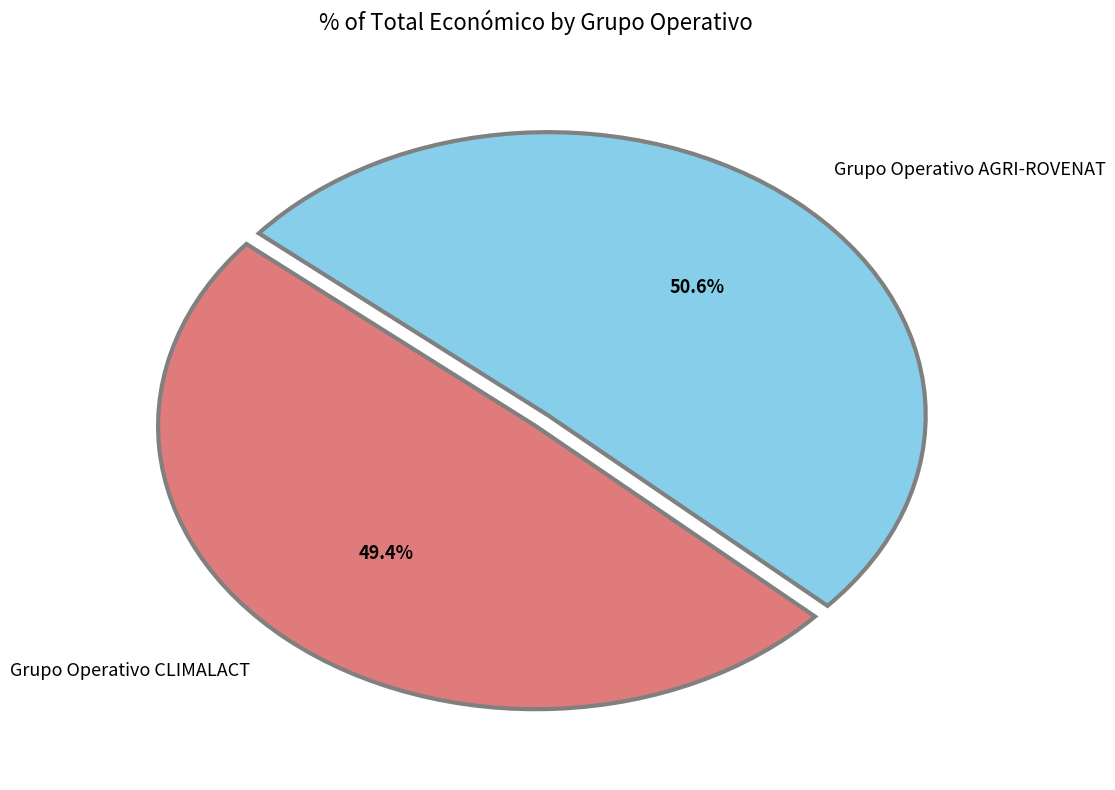

Does any single category account for the majority?

Yes